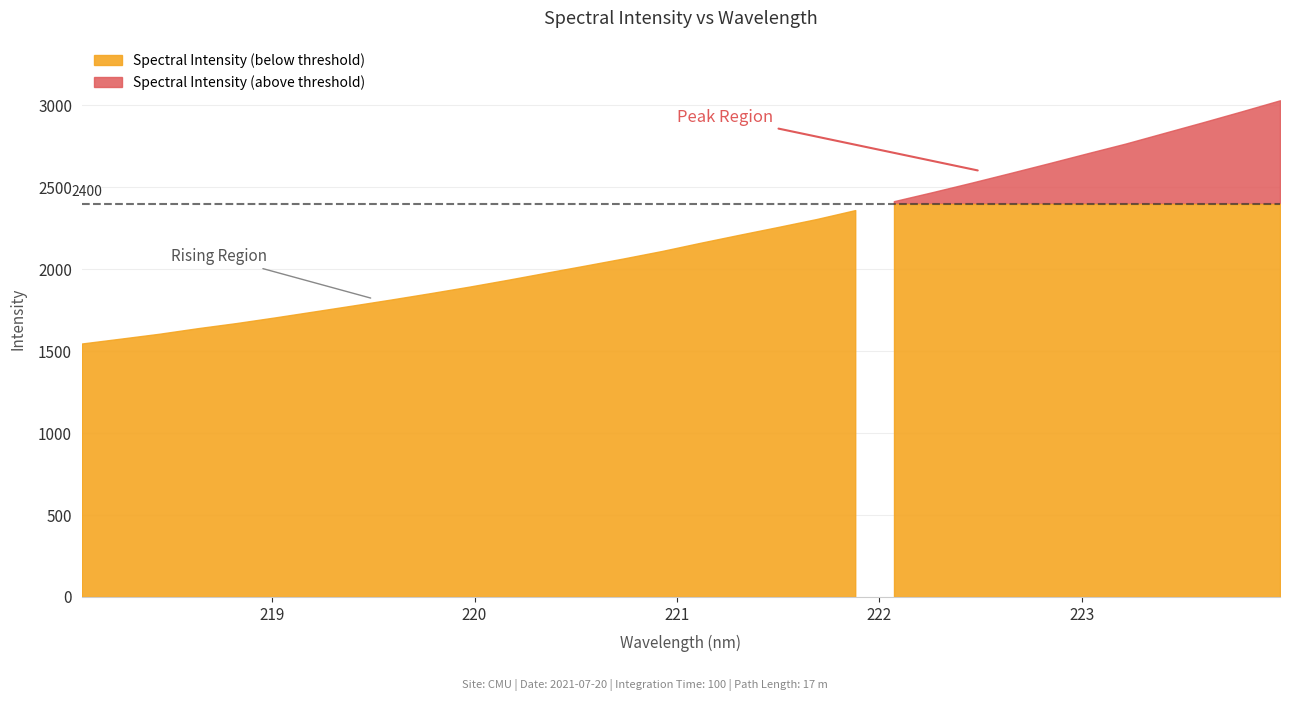

What is the difference between the maximum and second lowest values?

1455.3